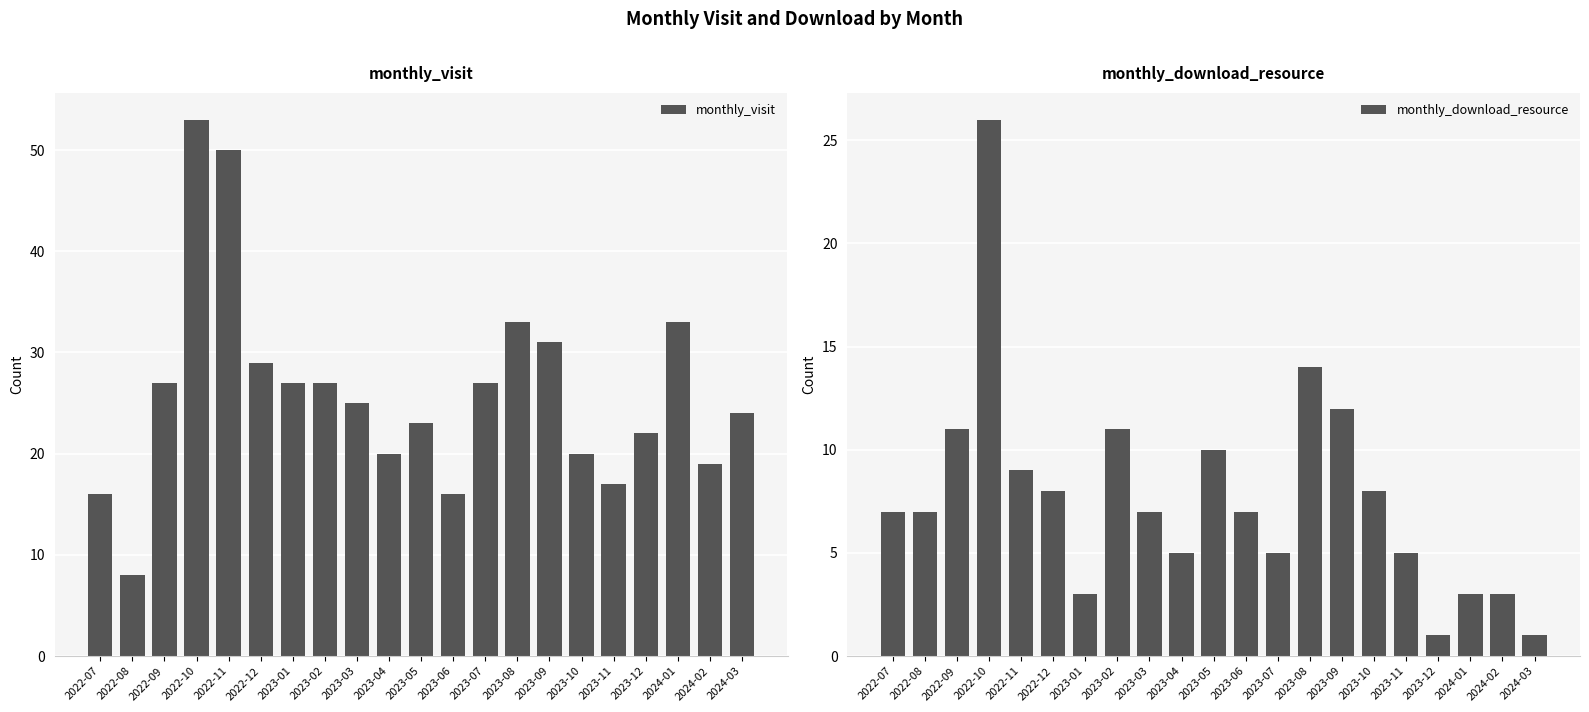

What is the difference between the monthly_download_resource values at 2023-07 and 2023-03?

2